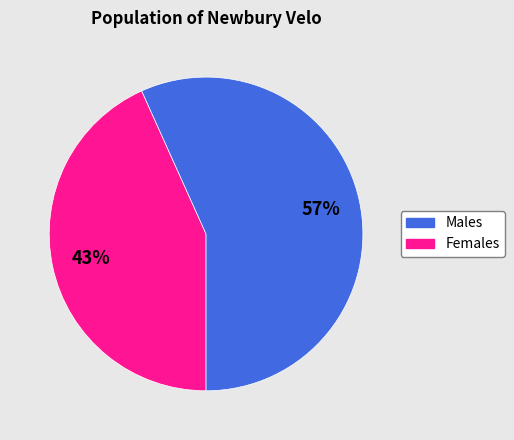

Count the number of slices in the pie.

2